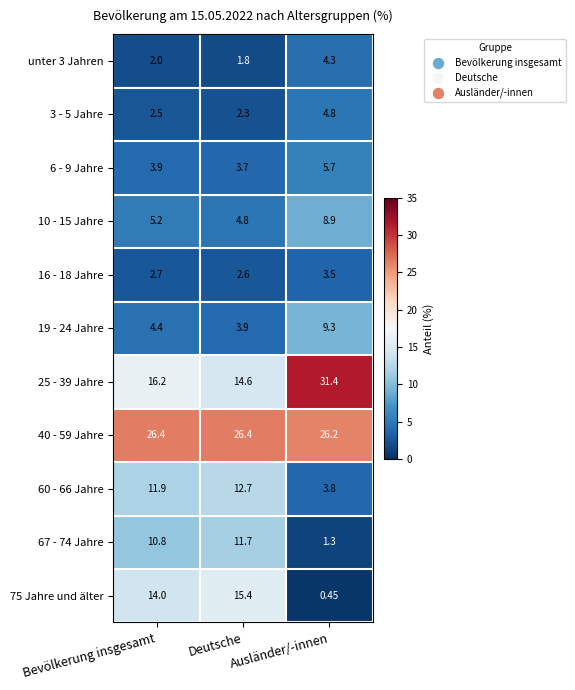

At which category is the sum across all series the highest?

Bevölkerung insgesamt